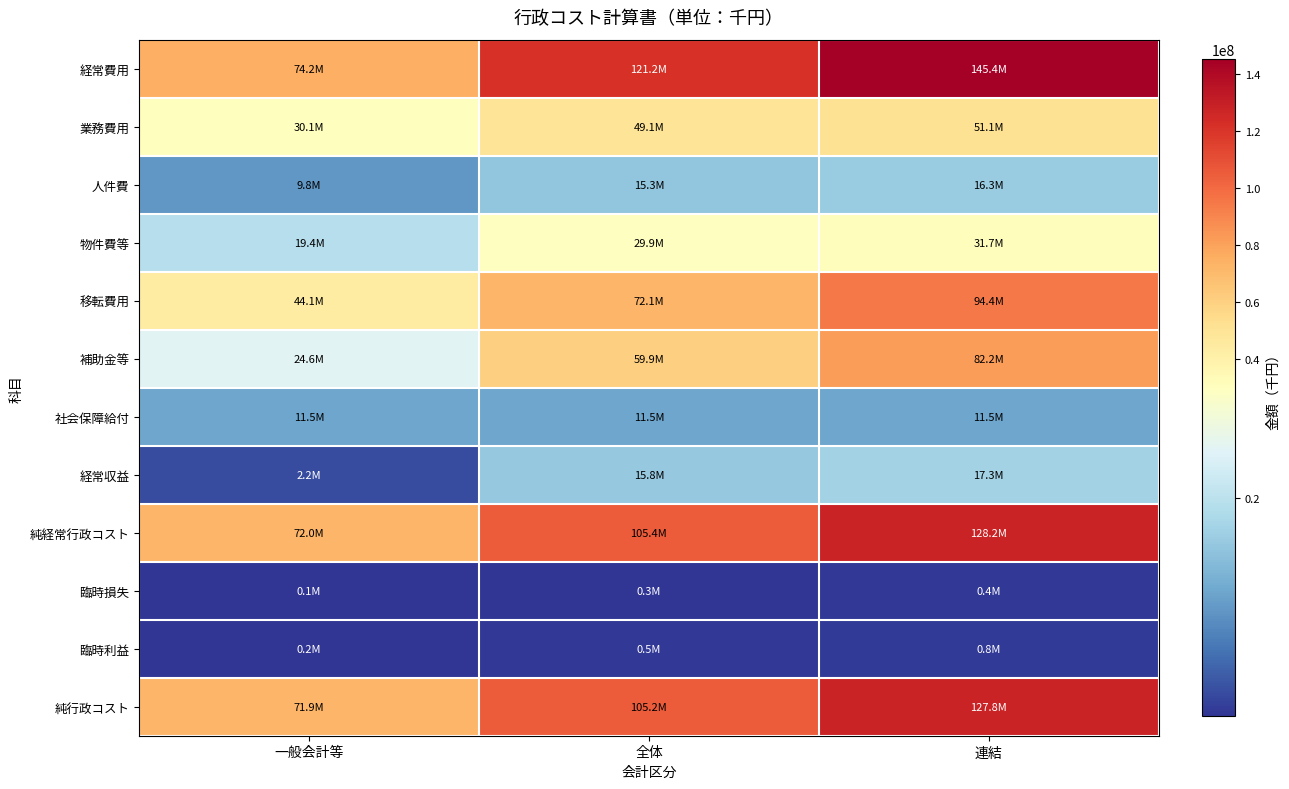

Which label corresponds to the largest value in the chart?

連結